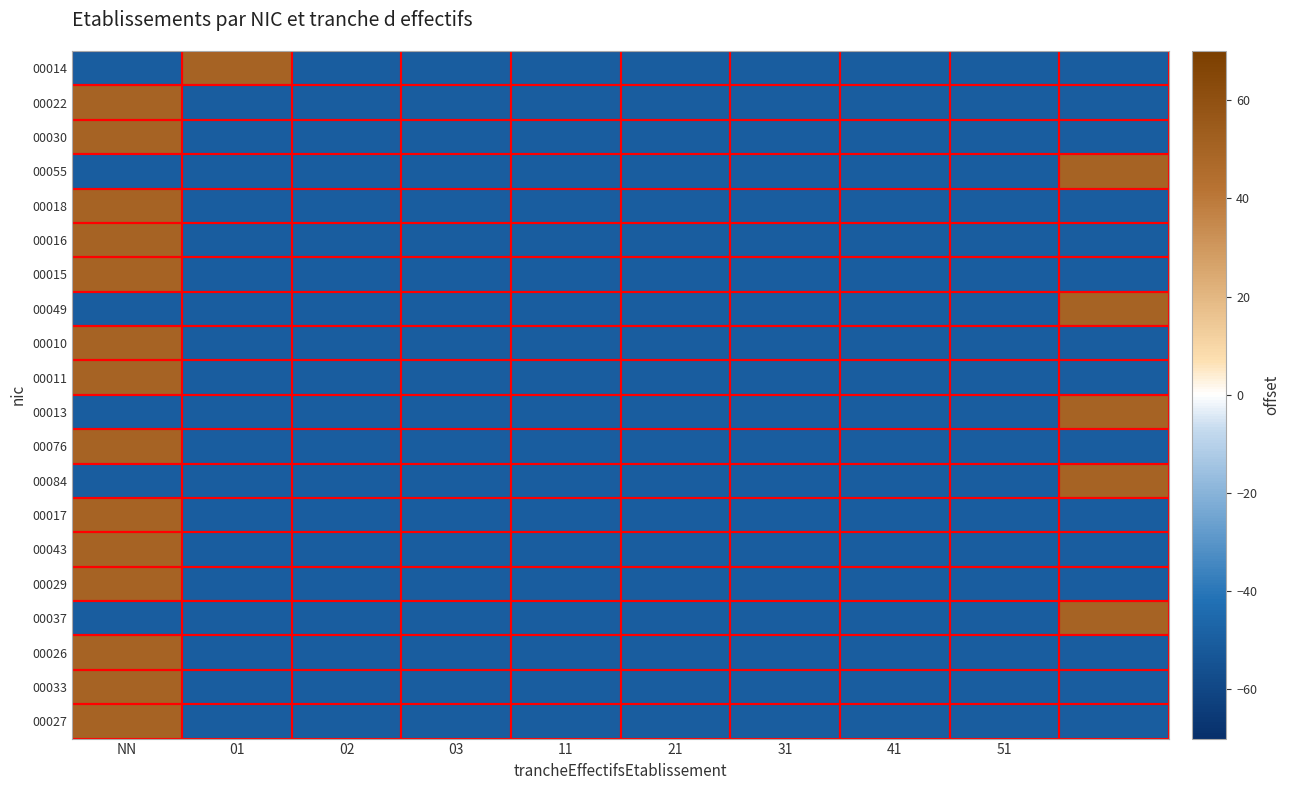

Reading left to right, list all the values displayed in this chart.

00014: -50	50	-50	-50	-50	-50	-50	-50	-50	-50
00022: 50	-50	-50	-50	-50	-50	-50	-50	-50	-50
00030: 50	-50	-50	-50	-50	-50	-50	-50	-50	-50
00055: -50	-50	-50	-50	-50	-50	-50	-50	-50	50
00018: 50	-50	-50	-50	-50	-50	-50	-50	-50	-50
00016: 50	-50	-50	-50	-50	-50	-50	-50	-50	-50
00015: 50	-50	-50	-50	-50	-50	-50	-50	-50	-50
00049: -50	-50	-50	-50	-50	-50	-50	-50	-50	50
00010: 50	-50	-50	-50	-50	-50	-50	-50	-50	-50
00011: 50	-50	-50	-50	-50	-50	-50	-50	-50	-50
00013: -50	-50	-50	-50	-50	-50	-50	-50	-50	50
00076: 50	-50	-50	-50	-50	-50	-50	-50	-50	-50
00084: -50	-50	-50	-50	-50	-50	-50	-50	-50	50
00017: 50	-50	-50	-50	-50	-50	-50	-50	-50	-50
00043: 50	-50	-50	-50	-50	-50	-50	-50	-50	-50
00029: 50	-50	-50	-50	-50	-50	-50	-50	-50	-50
00037: -50	-50	-50	-50	-50	-50	-50	-50	-50	50
00026: 50	-50	-50	-50	-50	-50	-50	-50	-50	-50
00033: 50	-50	-50	-50	-50	-50	-50	-50	-50	-50
00027: 50	-50	-50	-50	-50	-50	-50	-50	-50	-50